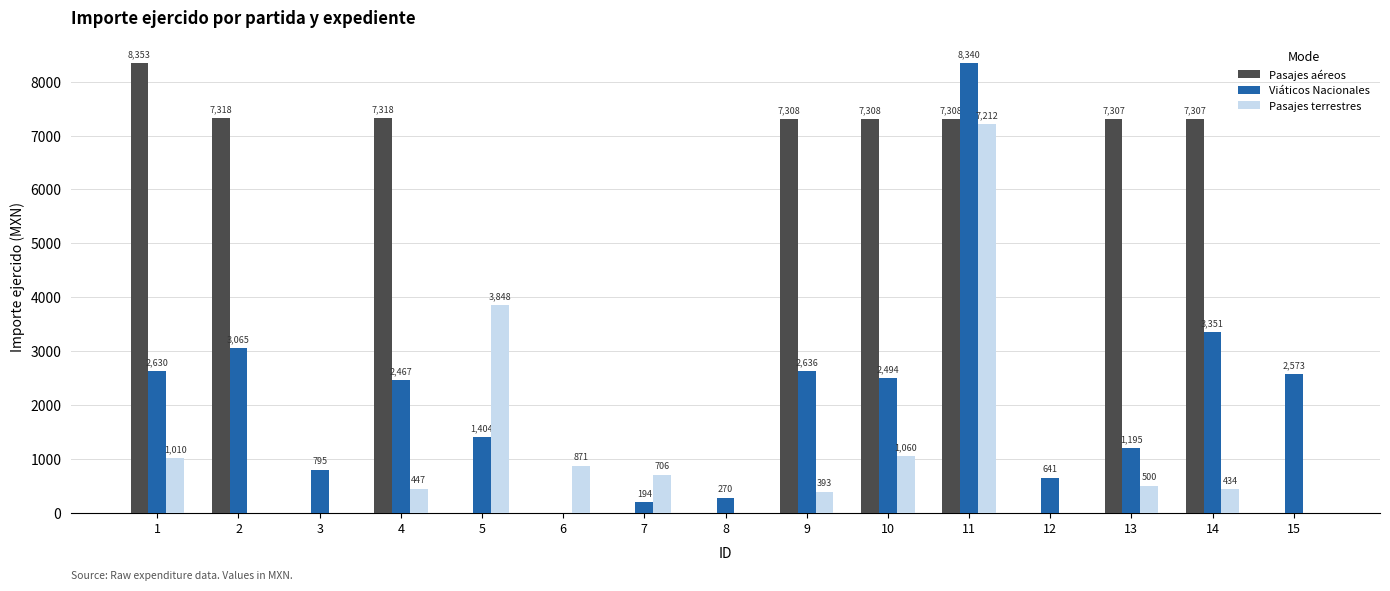

How many groups of bars are there?

15